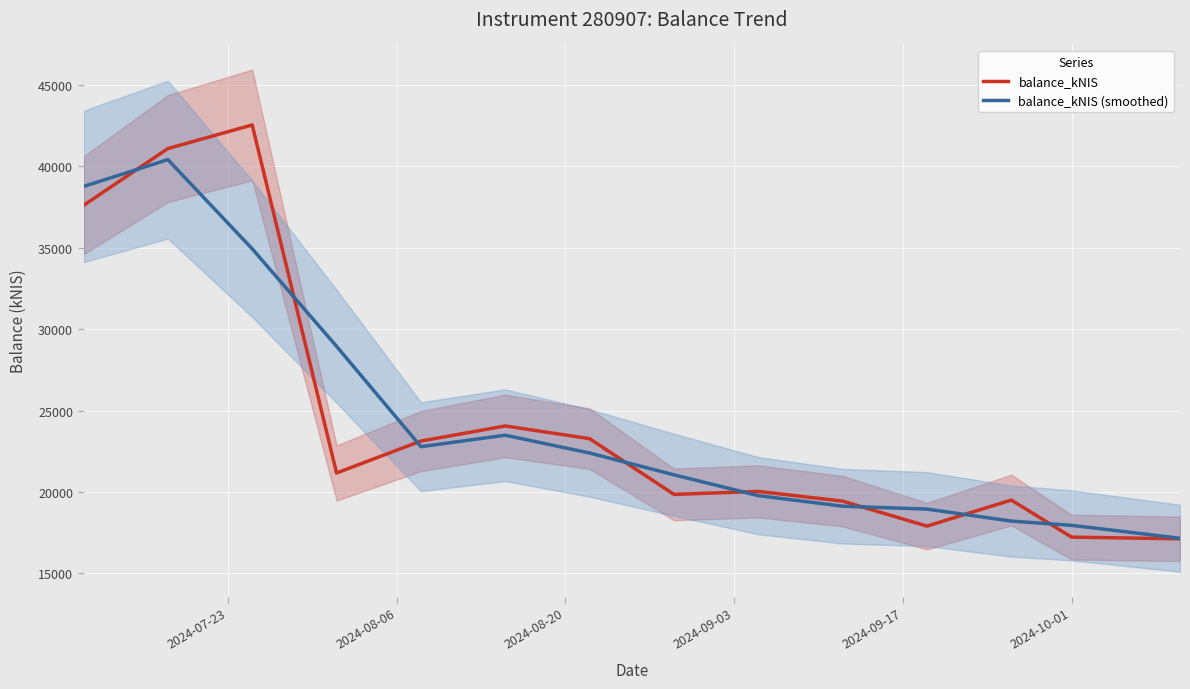

What is the average value of the balance_kNIS series?

24565.0